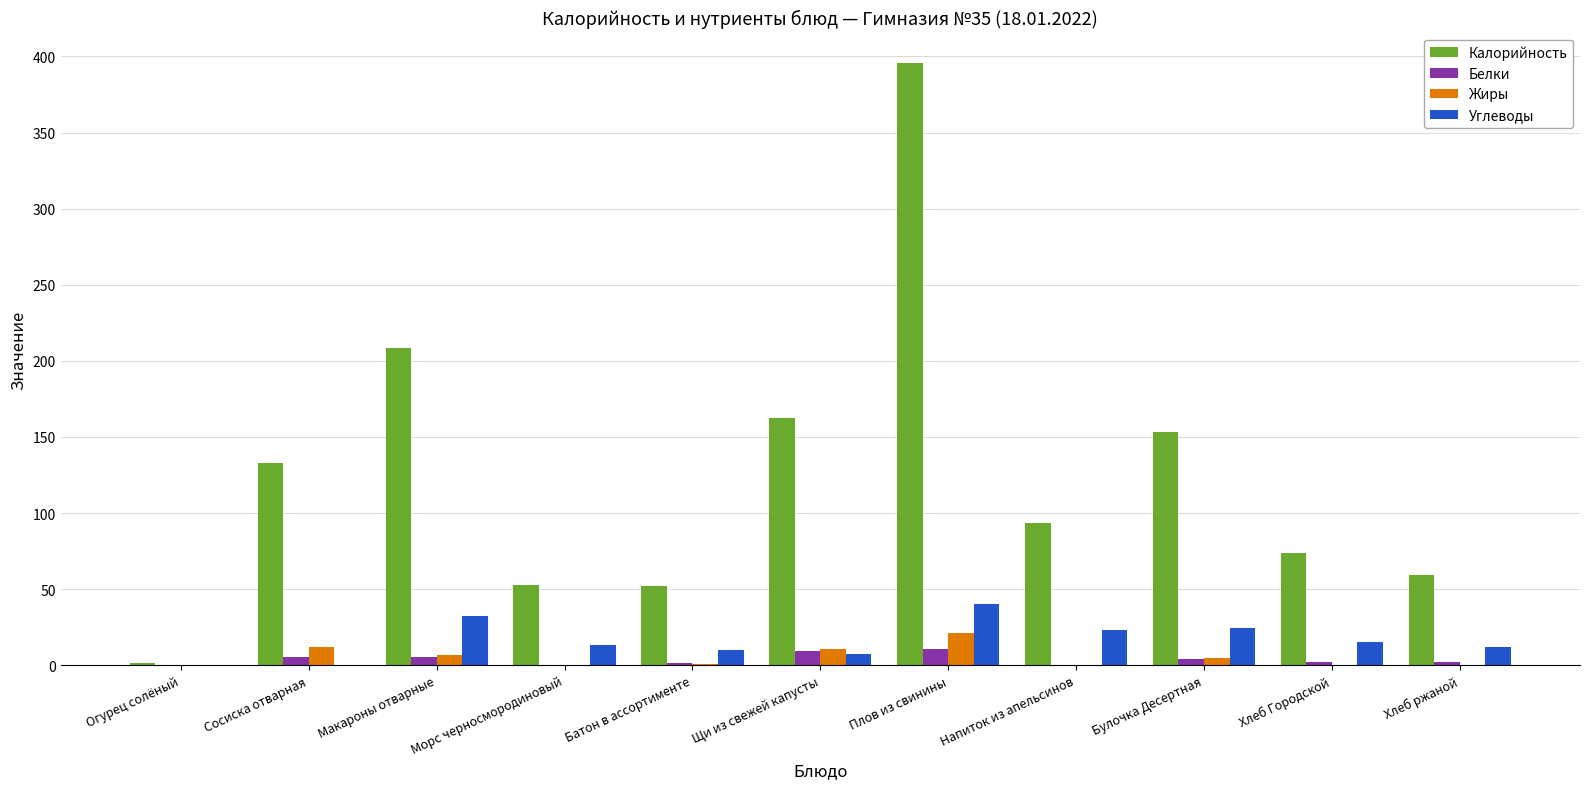

What are all the series names shown in the legend?

Калорийность, Белки, Жиры, Углеводы